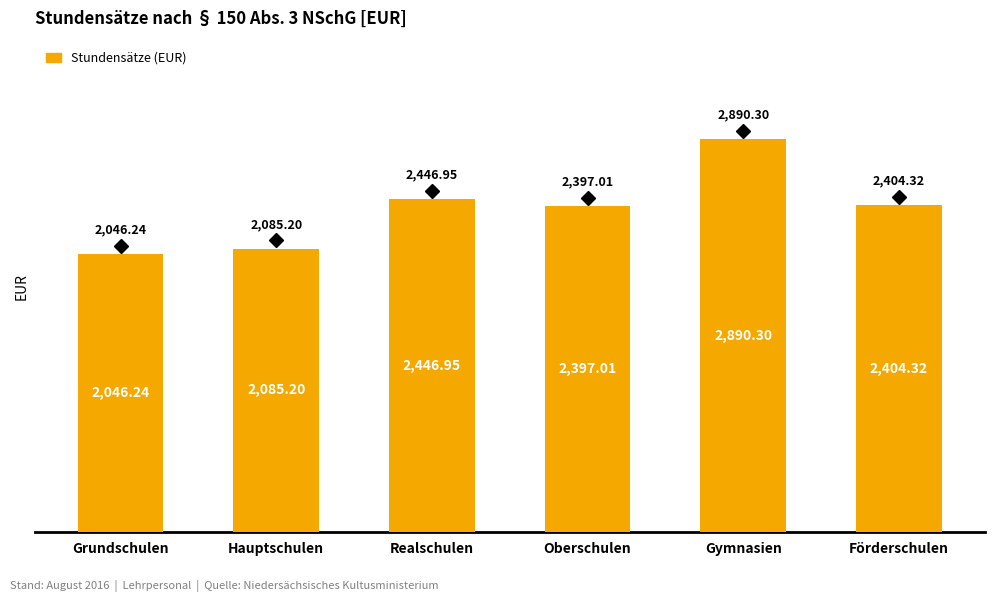

What is the average value?

2378.3